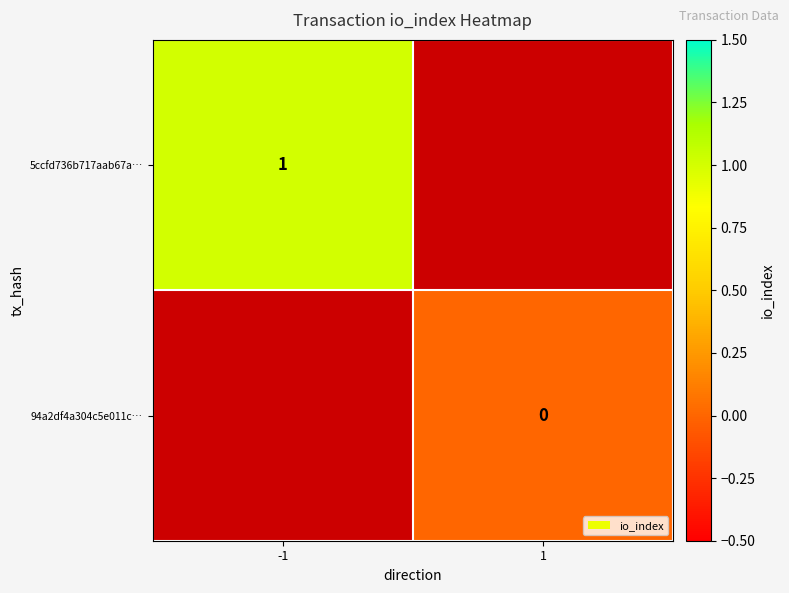

The 5ccfd736b717aab67a… series shows 1 at -1. True or false?

True